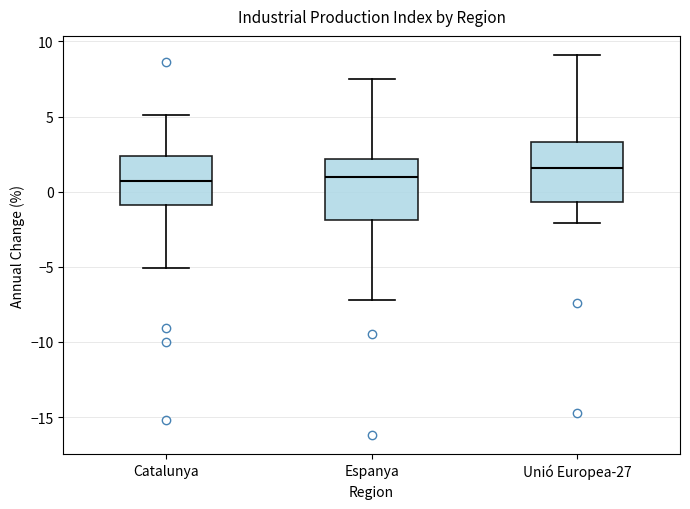

Where does the median line of the box for Catalunya sit on the y-axis? The values are not printed on the chart, so give them approximately, as read against the axis.

0.5